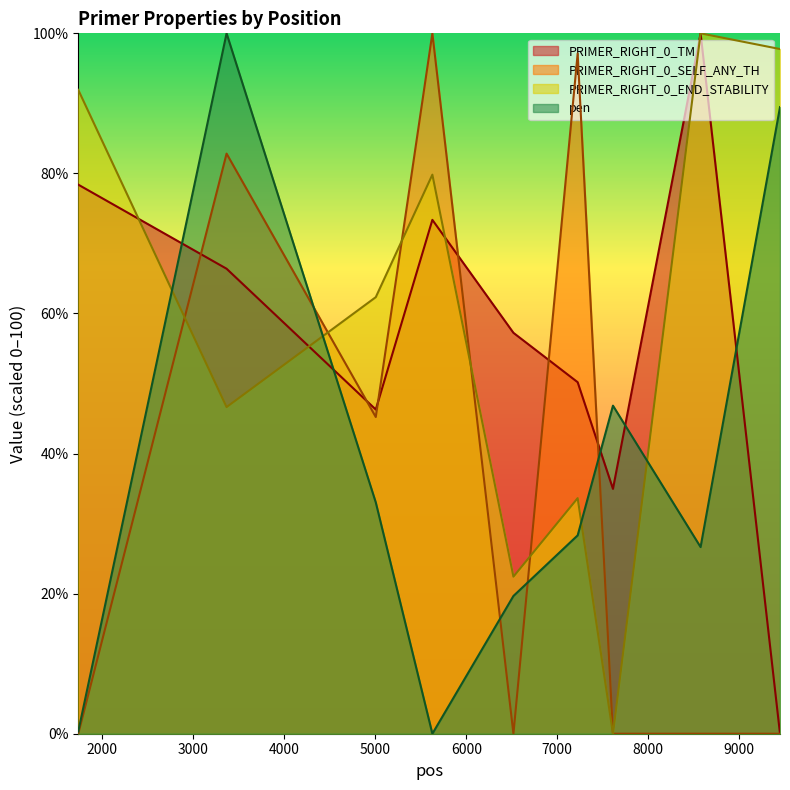

Does the chart have visible grid lines?

No